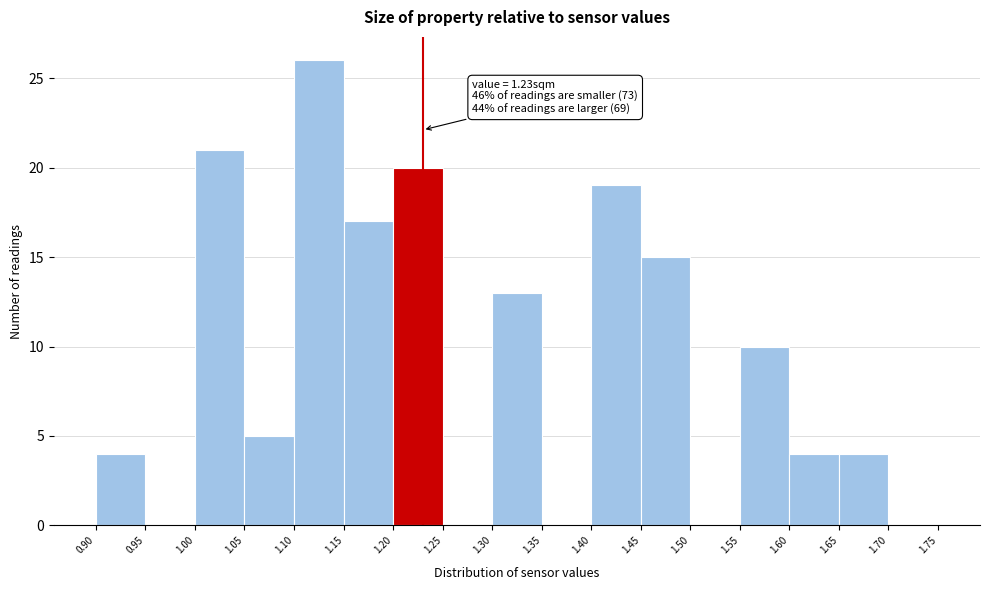

Over which range of the x-axis is the bar tallest?

1.10 to 1.15